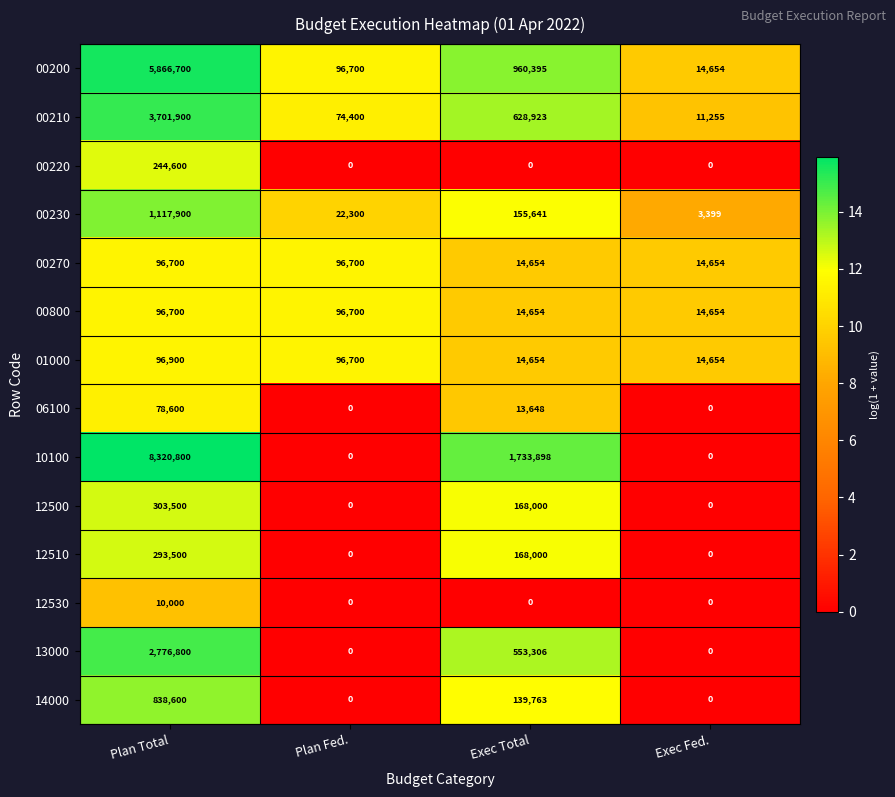

What is the greatest value displayed?

8320800